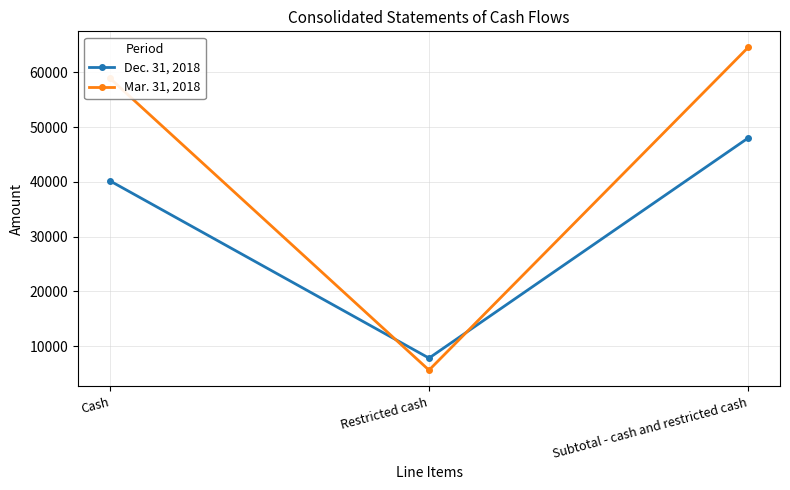

What is the difference between the maximum and minimum values in the Mar. 31, 2018 series?

58903